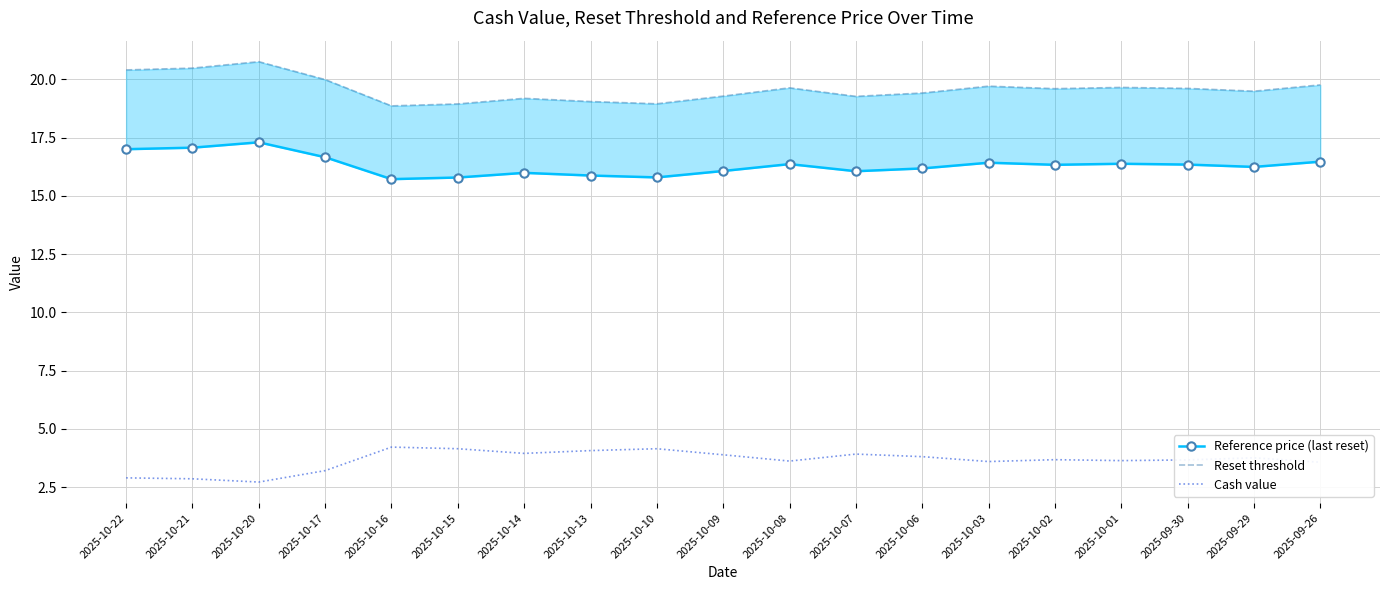

What is the greatest value displayed?

20.8